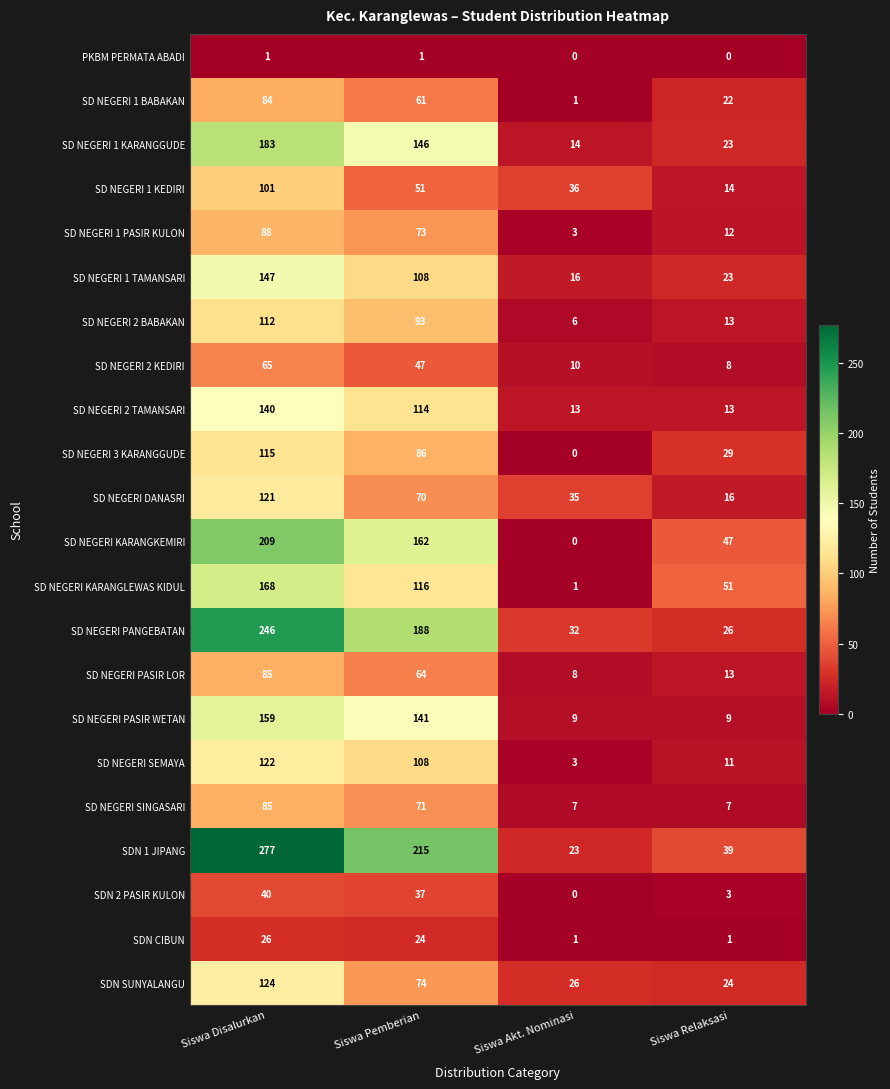

At which label does SD NEGERI 1 BABAKAN first exceed 61?

Siswa Disalurkan